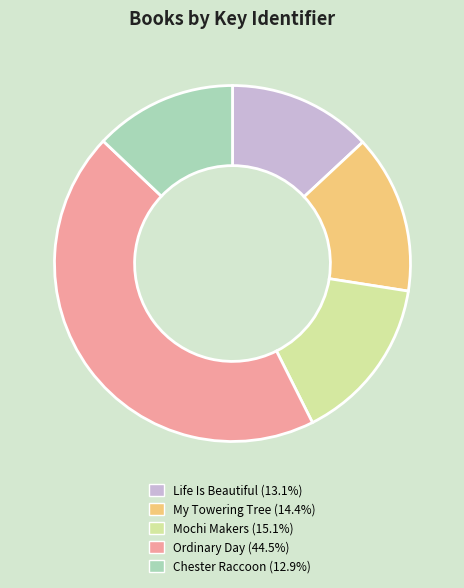

What is the ratio of the value at Life Is Beautiful (13.1%) to the value at Ordinary Day (44.5%)?

0.3